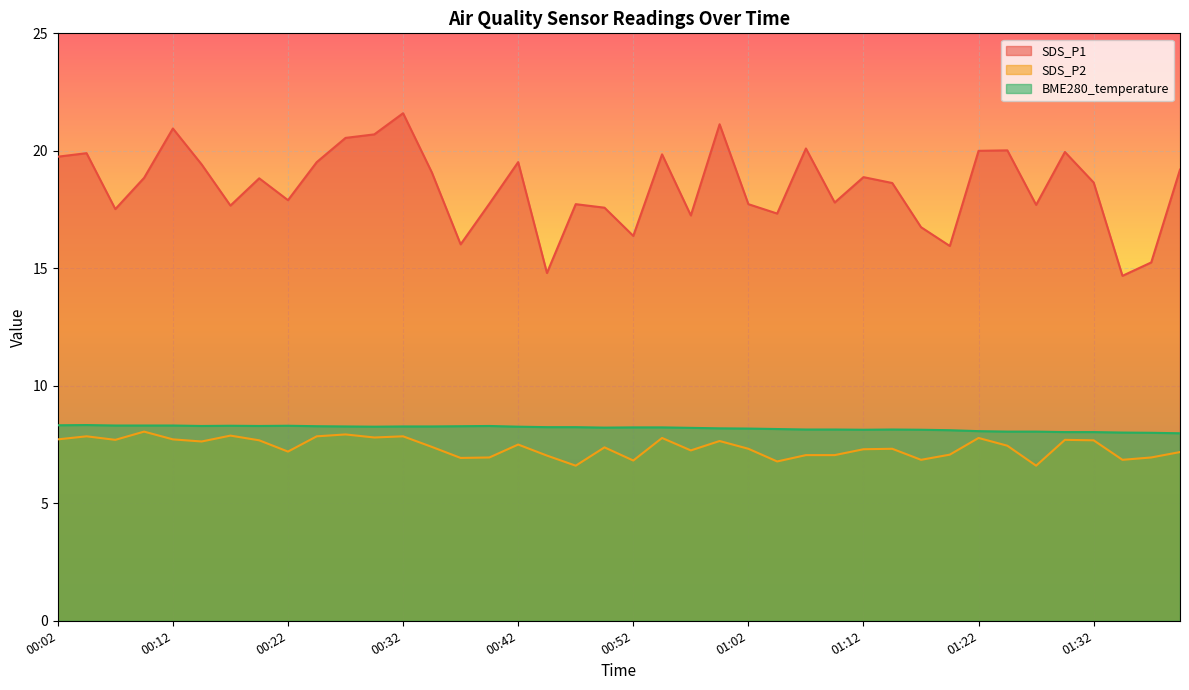

What is the total value across all series at 00:57?

32.7